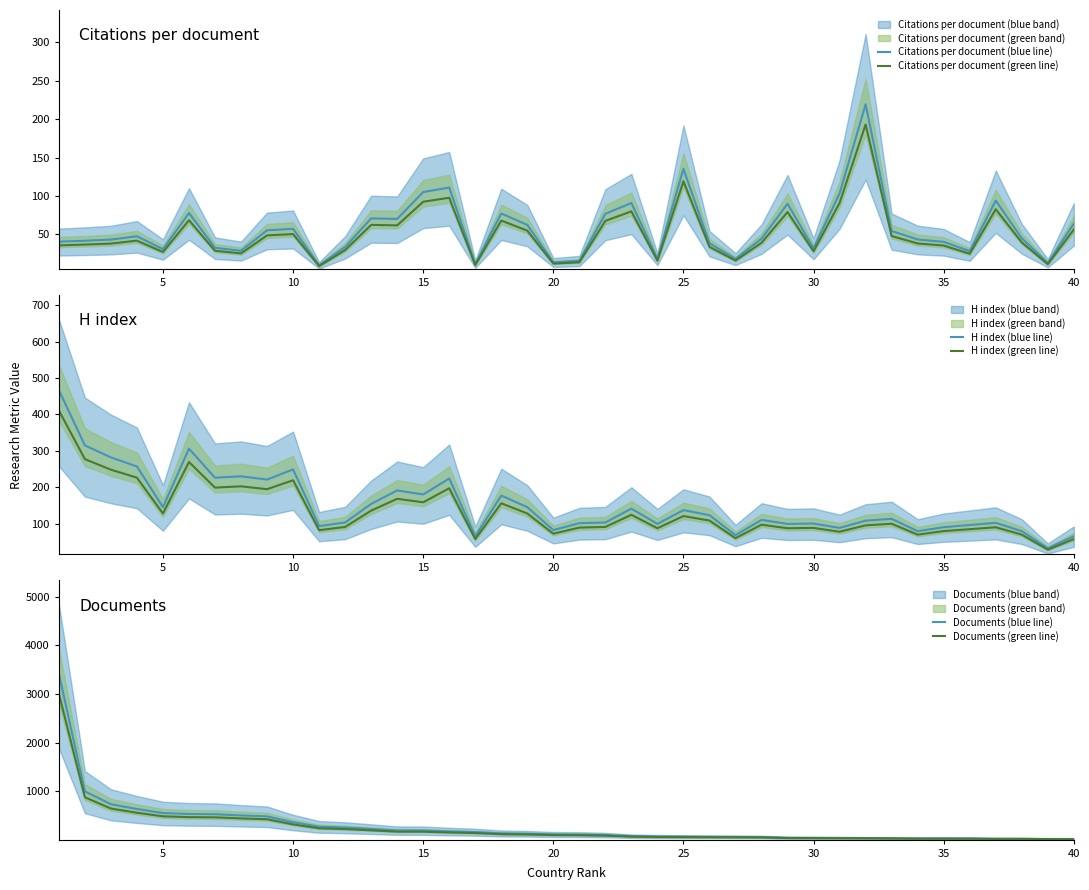

What is the difference between the maximum and minimum values in the H index (green line) series?

382.8